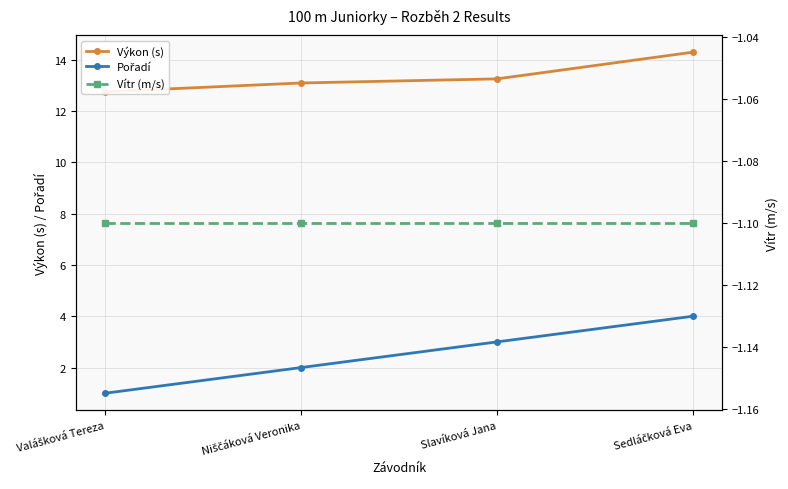

List the labels in order of Vítr (m/s) value, smallest first.

Valášková Tereza, Niščáková Veronika, Slavíková Jana, Sedláčková Eva